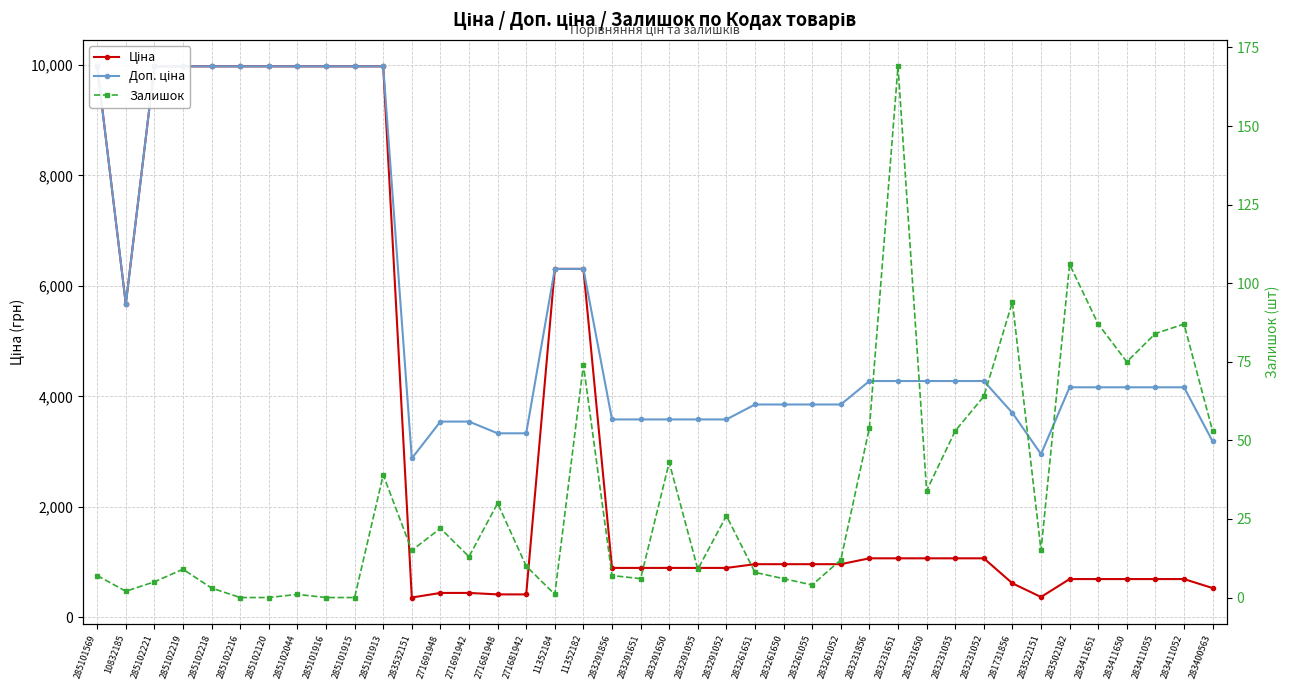

True or false: Ціна and Доп. ціна intersect in this chart.

False